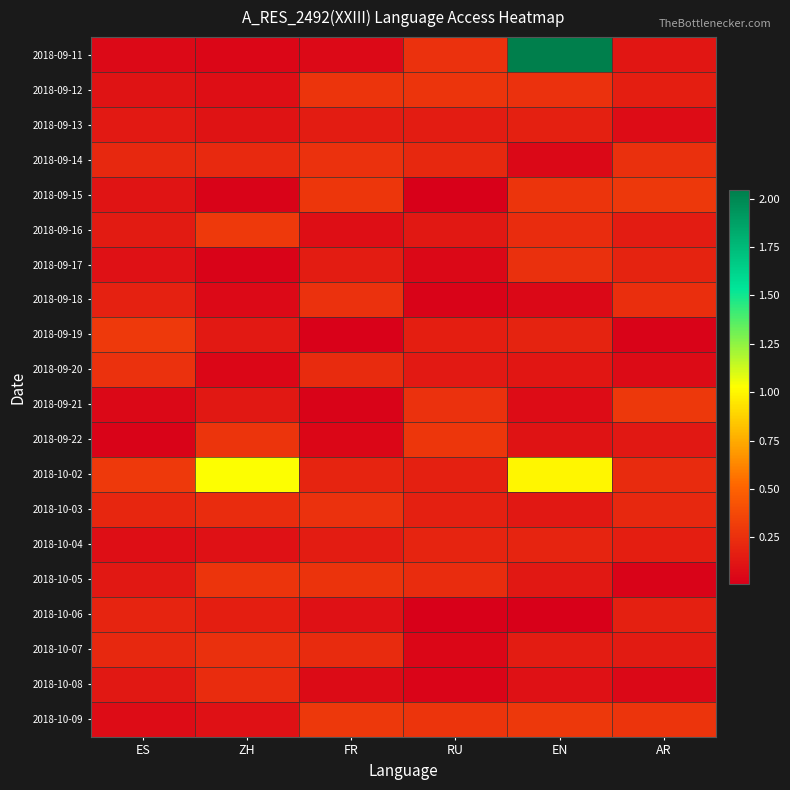

What is the total value across all series at ZH?

3.8